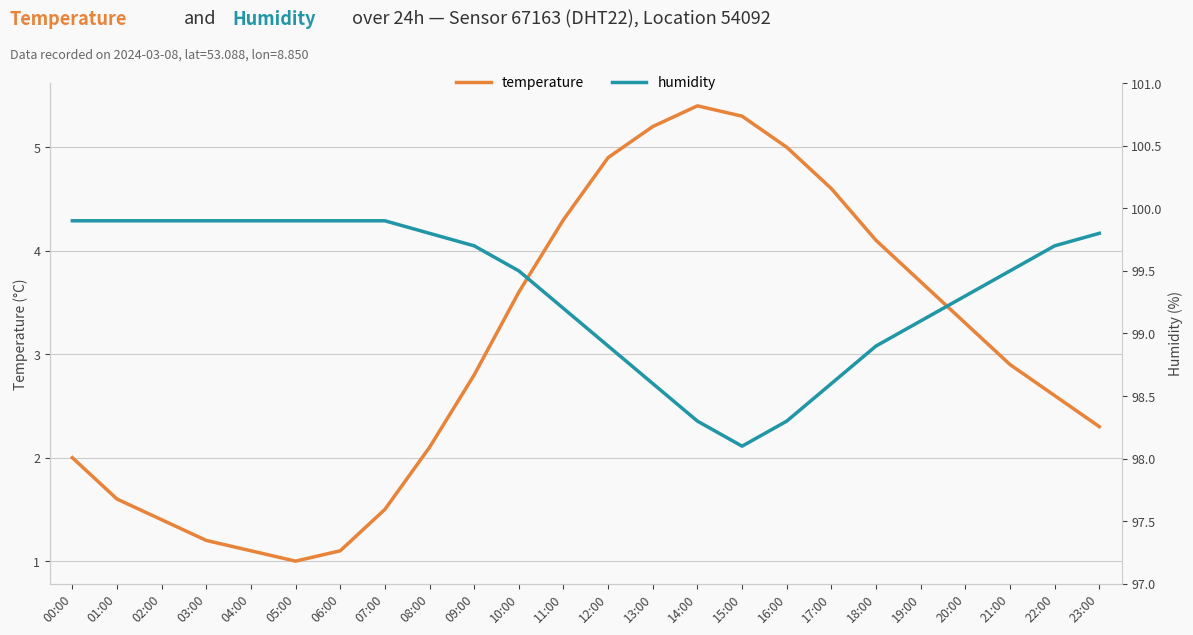

At which label does humidity reach its peak?

00:00